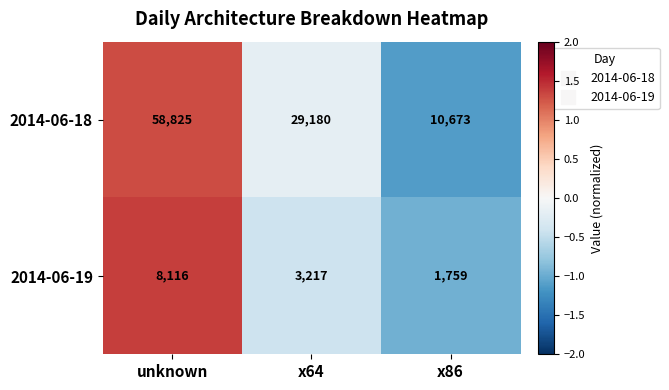

Which series changed the most between unknown and x64?

2014-06-18